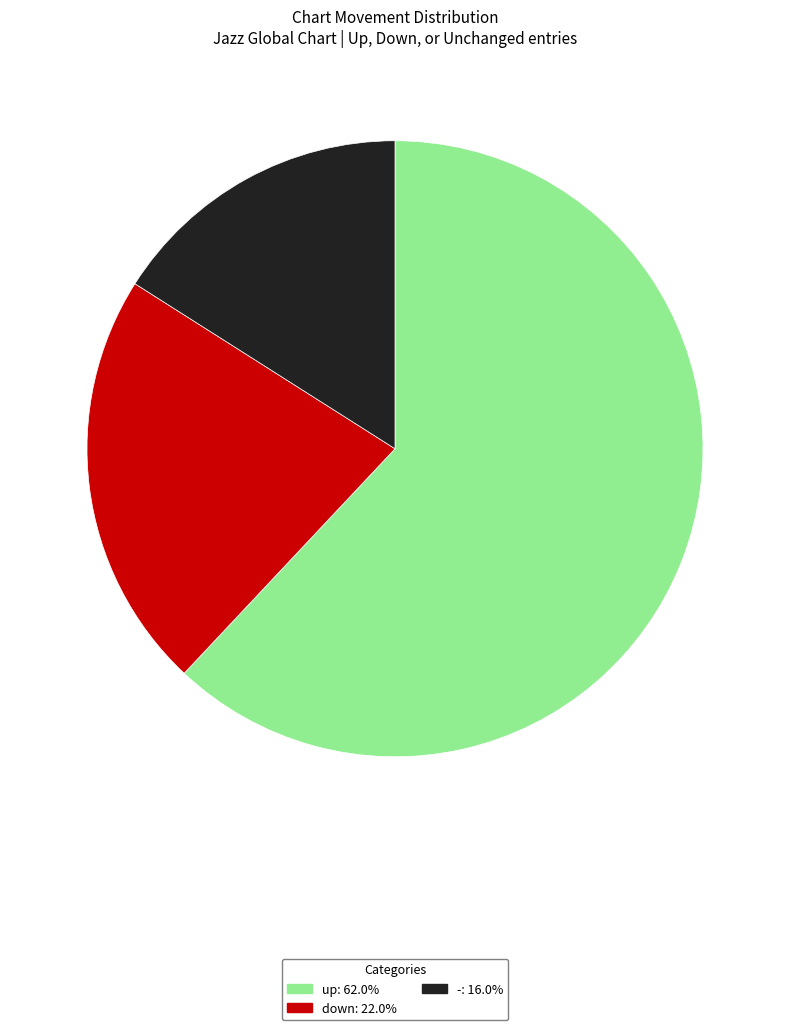

How many segments does this pie chart have?

3